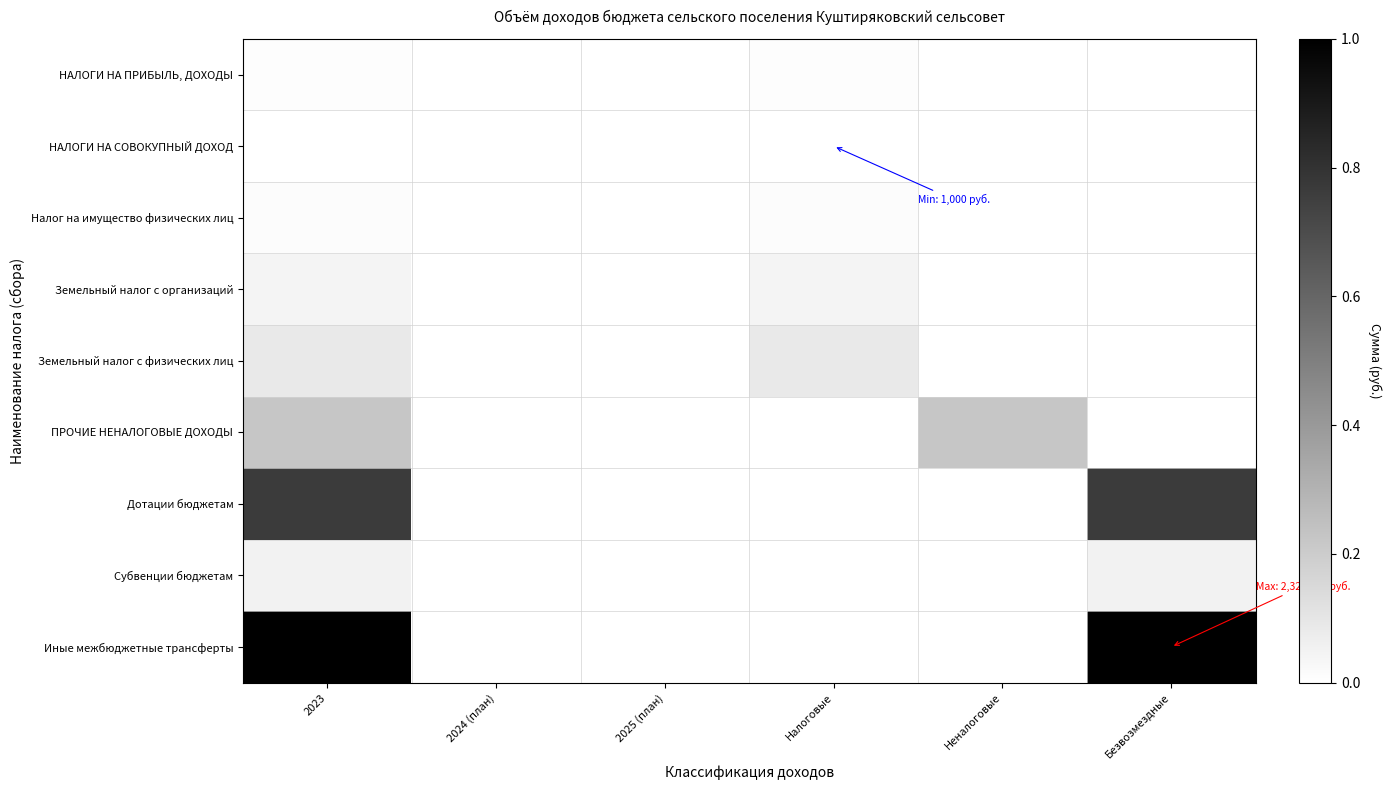

Which series has the largest total across all categories?

Иные межбюджетные трансферты